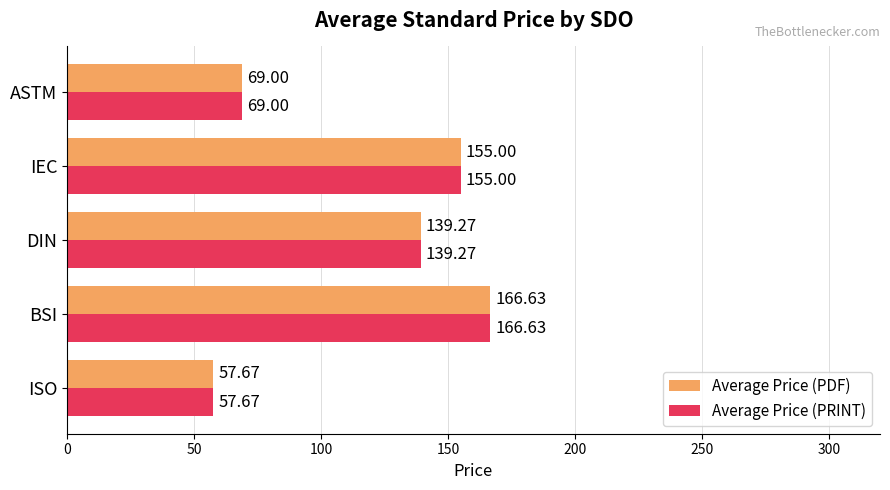

What is the difference between the maximum and minimum values in the Average Price (PDF) series?

109.0